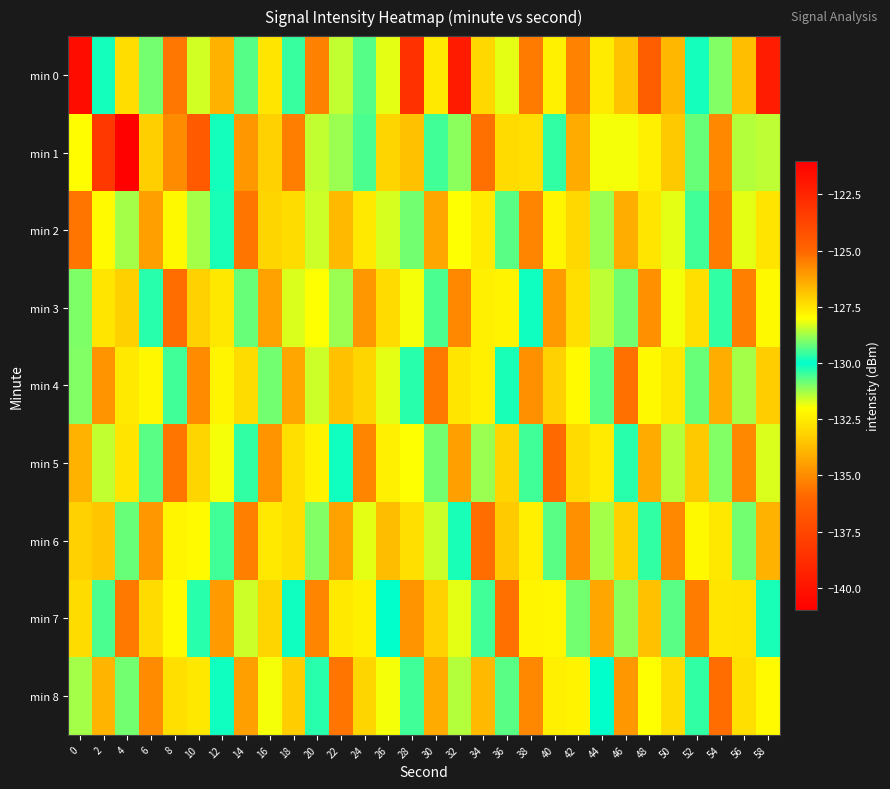

At 36, list the series in order from smallest to largest.

min 7, min 5, min 3, min 4, min 2, min 8, min 0, min 1, min 6